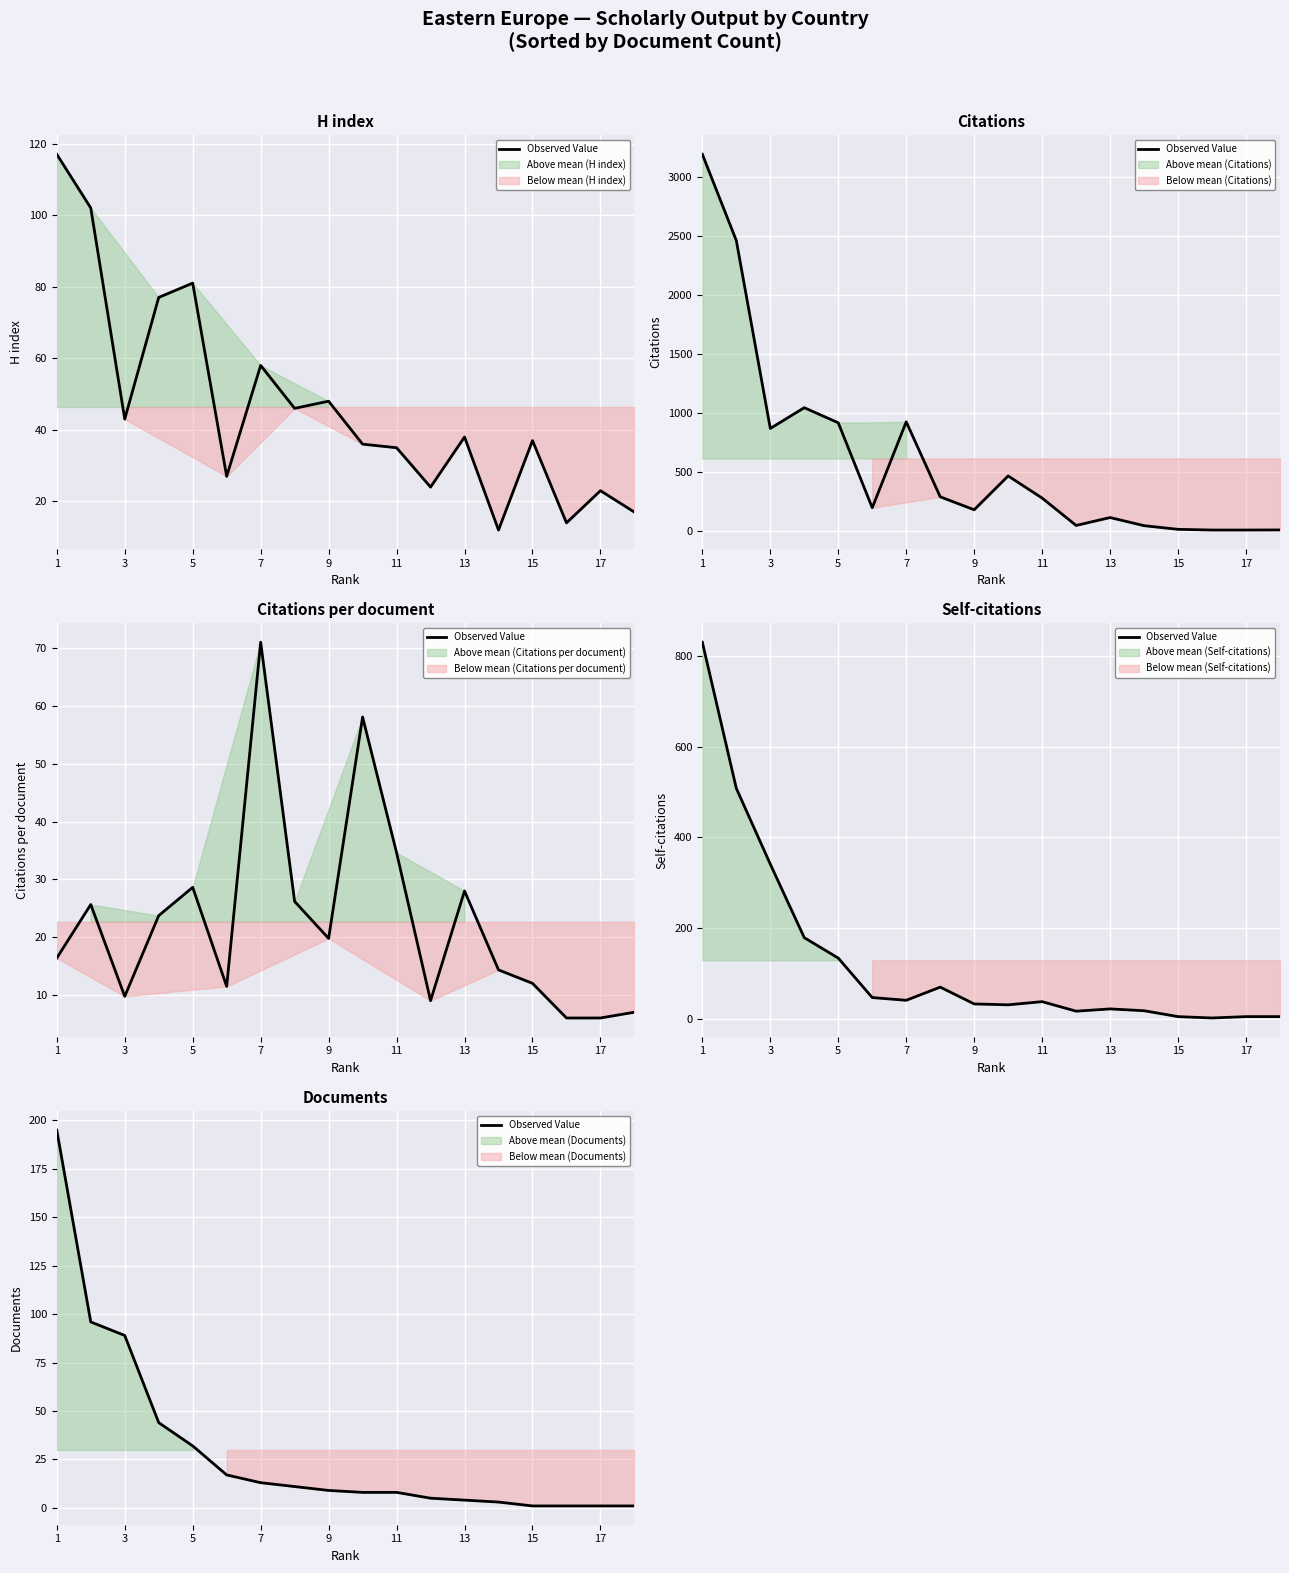

Which has a higher value, 17 or 13?

13